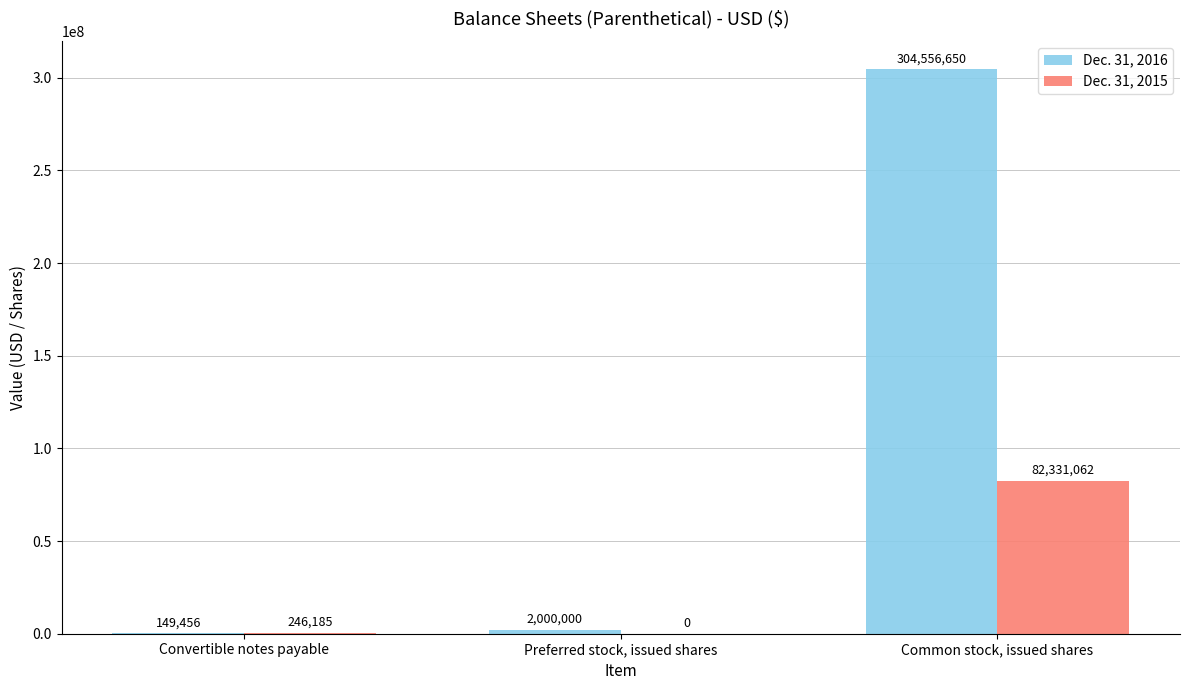

Is it true that Dec. 31, 2016 equals 133502469 at Common stock, issued shares?

False